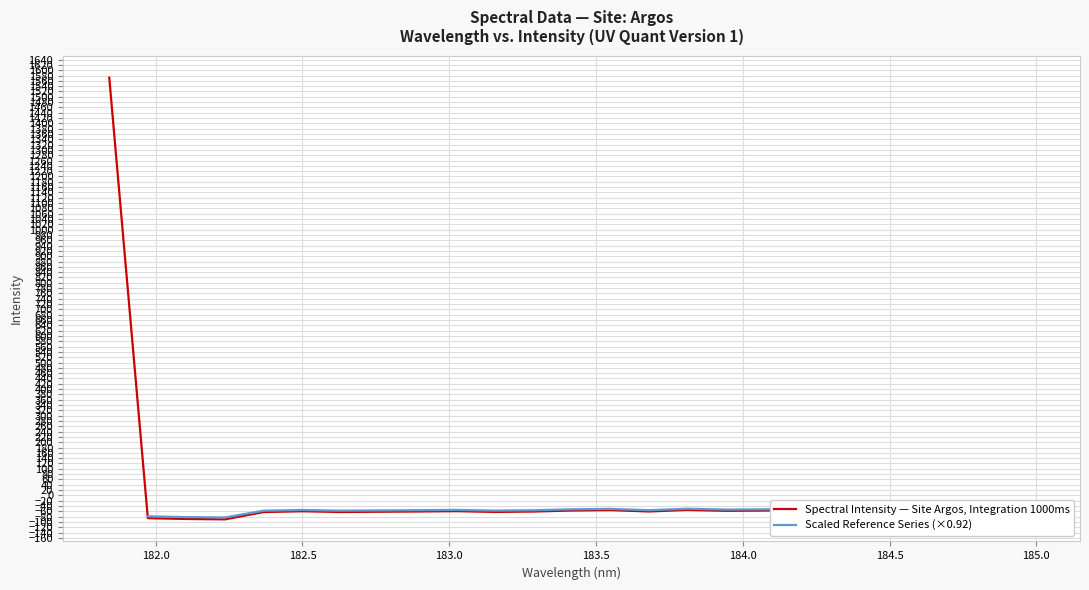

What is the approximate value at 184.8600909338?

-54.7